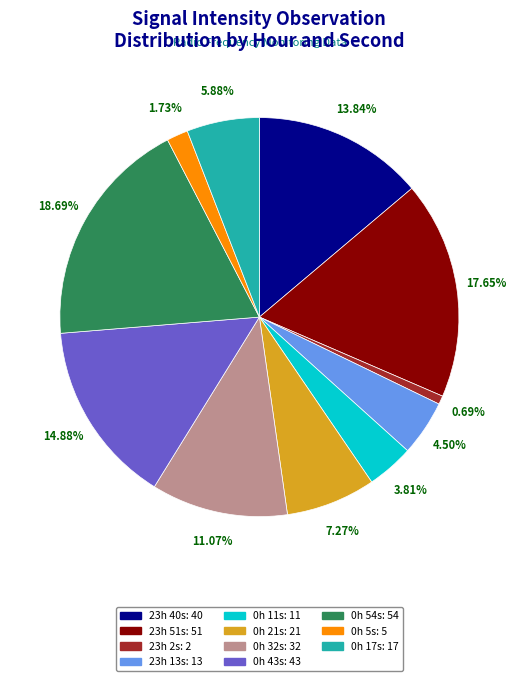

How many segments does this pie chart have?

11